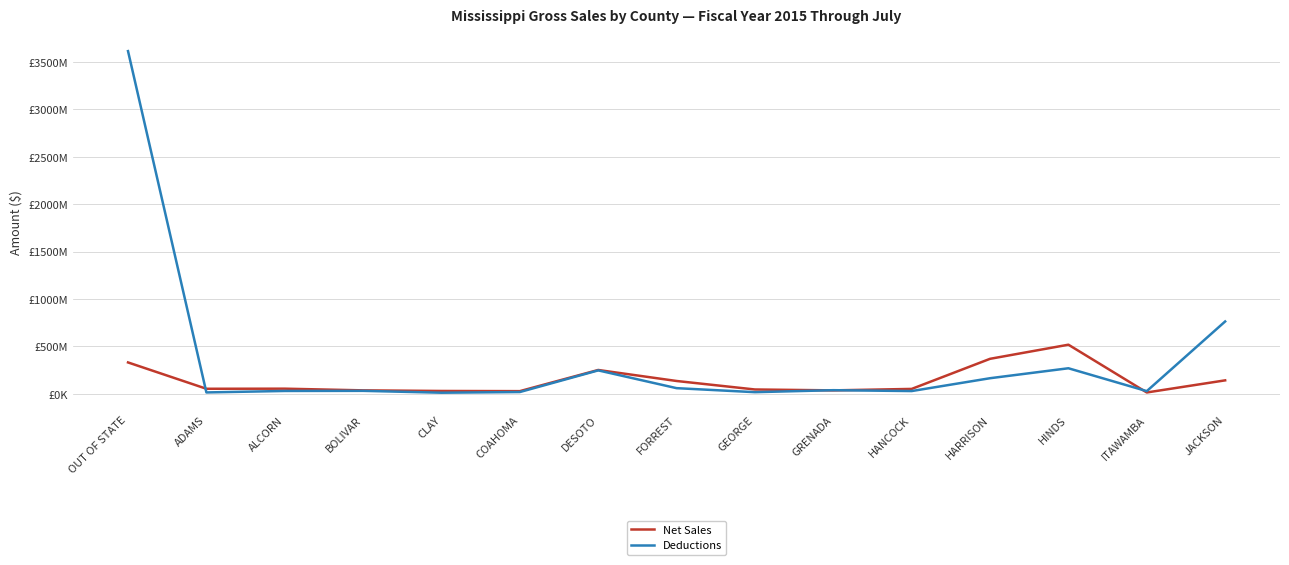

How many intersections are there between Deductions and Net Sales?

4